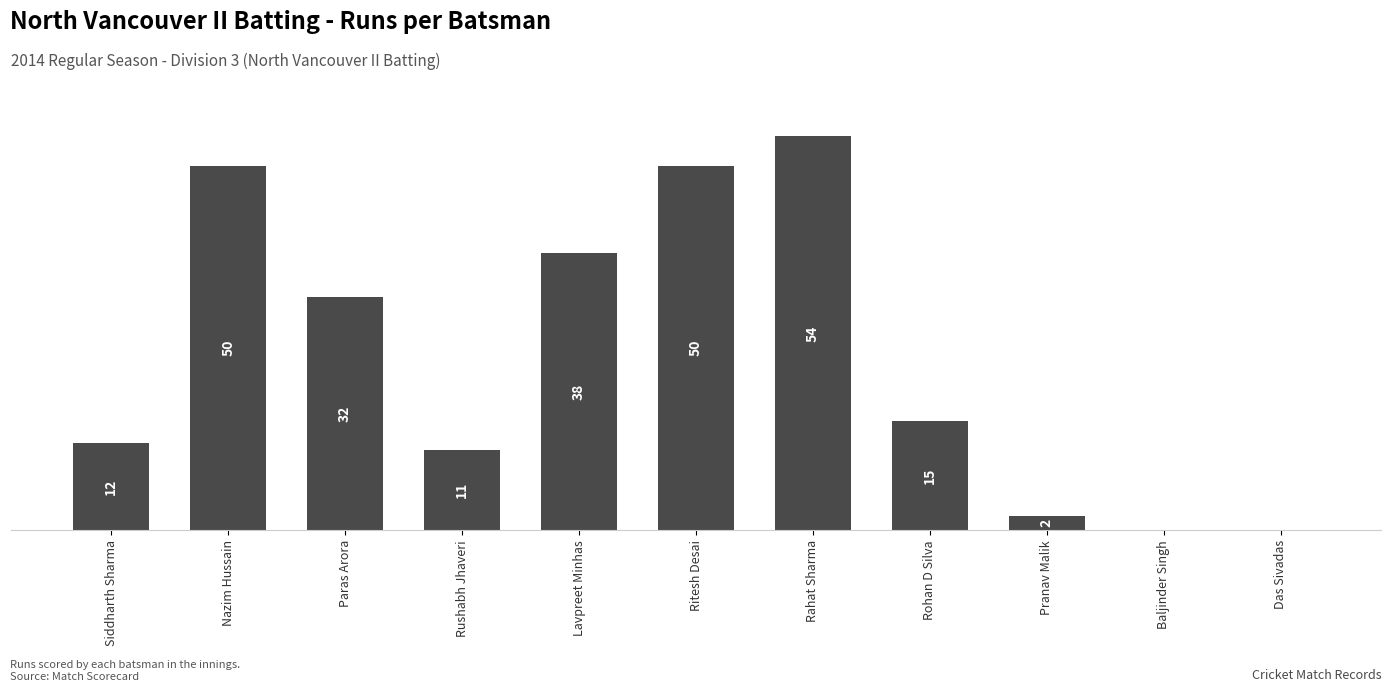

Between Nazim Hussain and Siddharth Sharma, which is larger?

Nazim Hussain